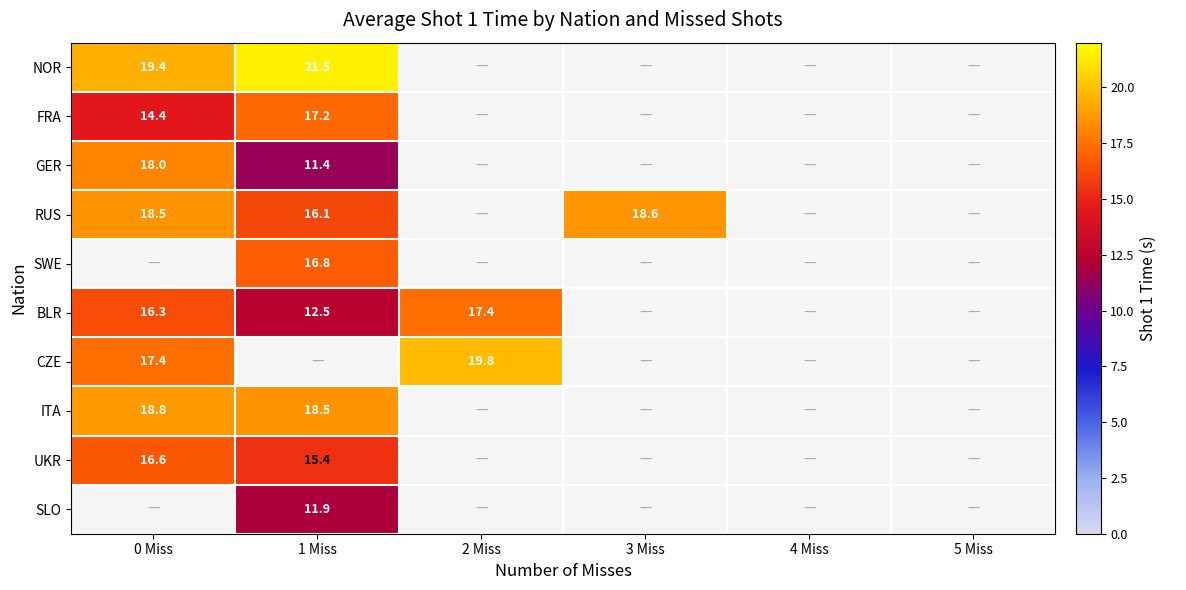

At how many categories does at least one series exceed 17?

4